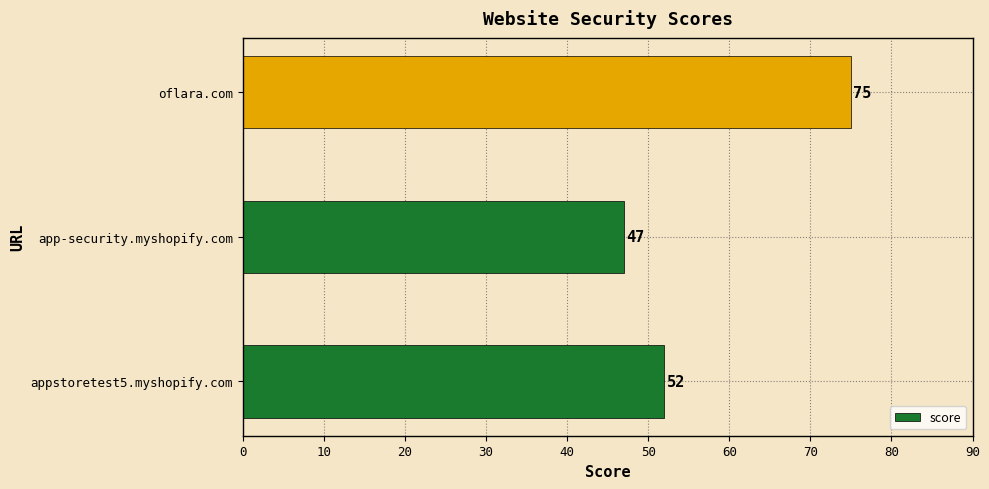

True or false: the data shows 83 at appstoretest5.myshopify.com.

False